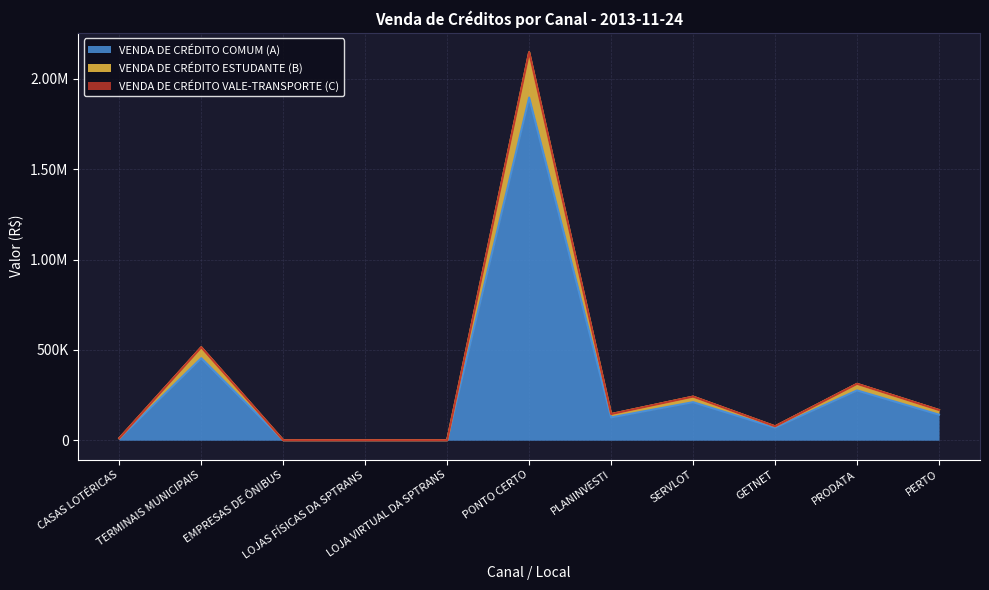

Where is the first local maximum for VENDA DE CRÉDITO COMUM (A)?

TERMINAIS MUNICIPAIS